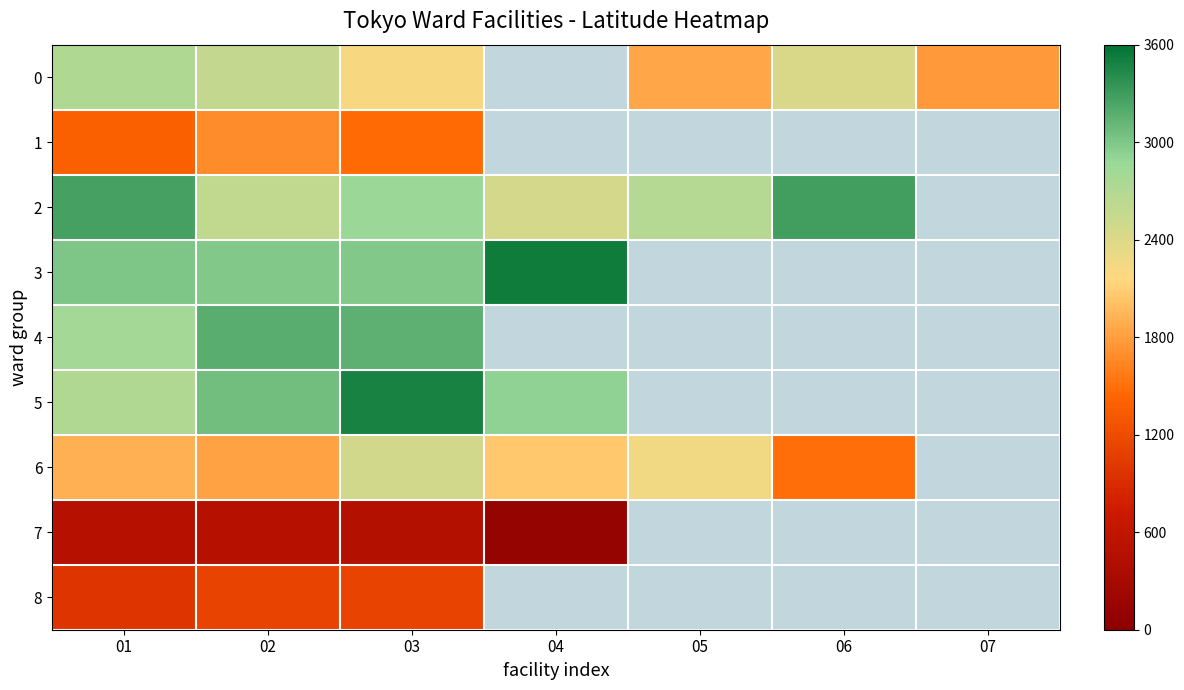

What is the approximate value of 2 at 03?

2859.5